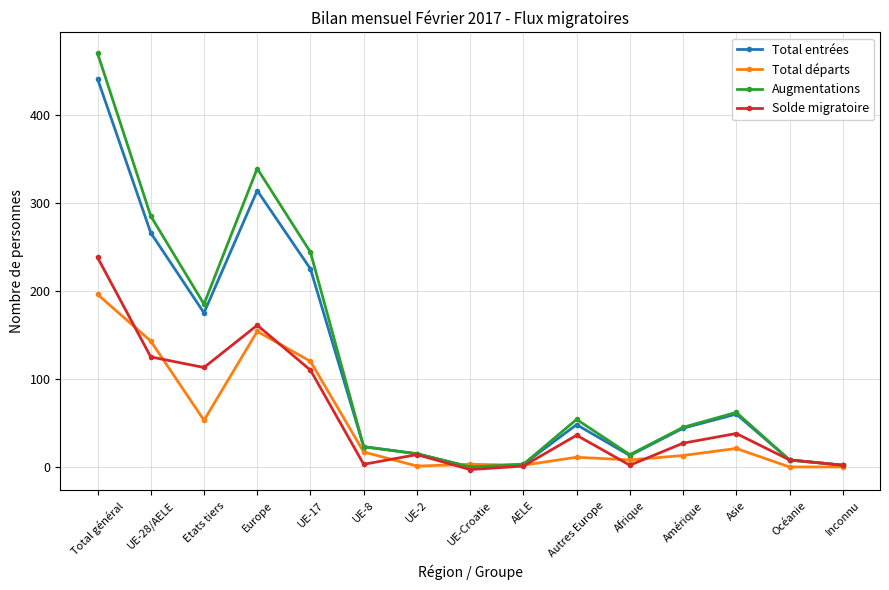

How many interior local peaks does the Augmentations series have?

3